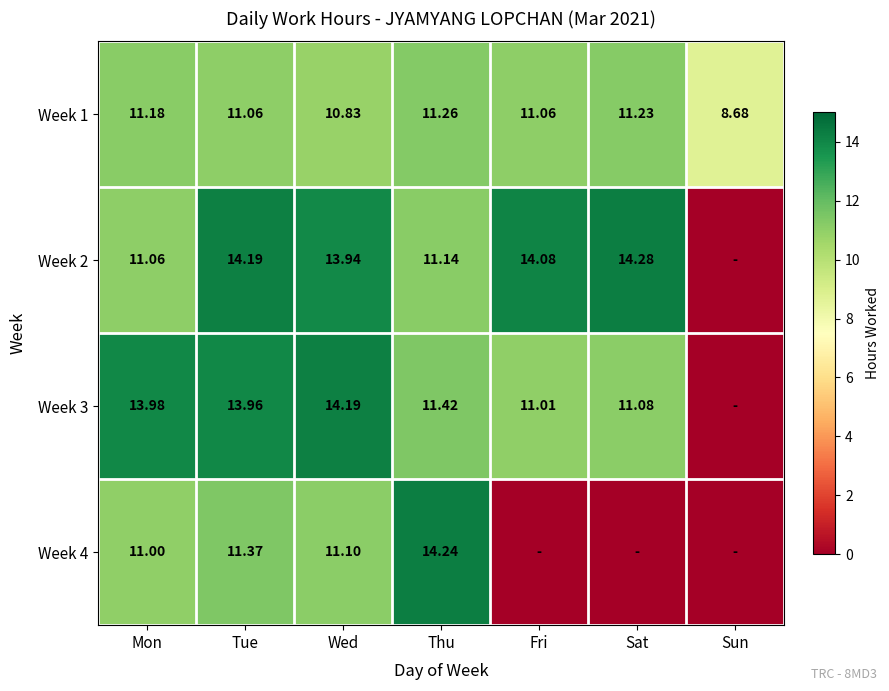

Which category has the lowest value in the Week 1 series?

Sun